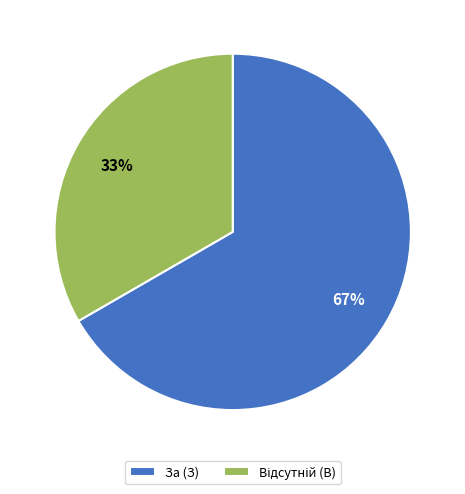

Is За (З) the majority of the pie?

Yes